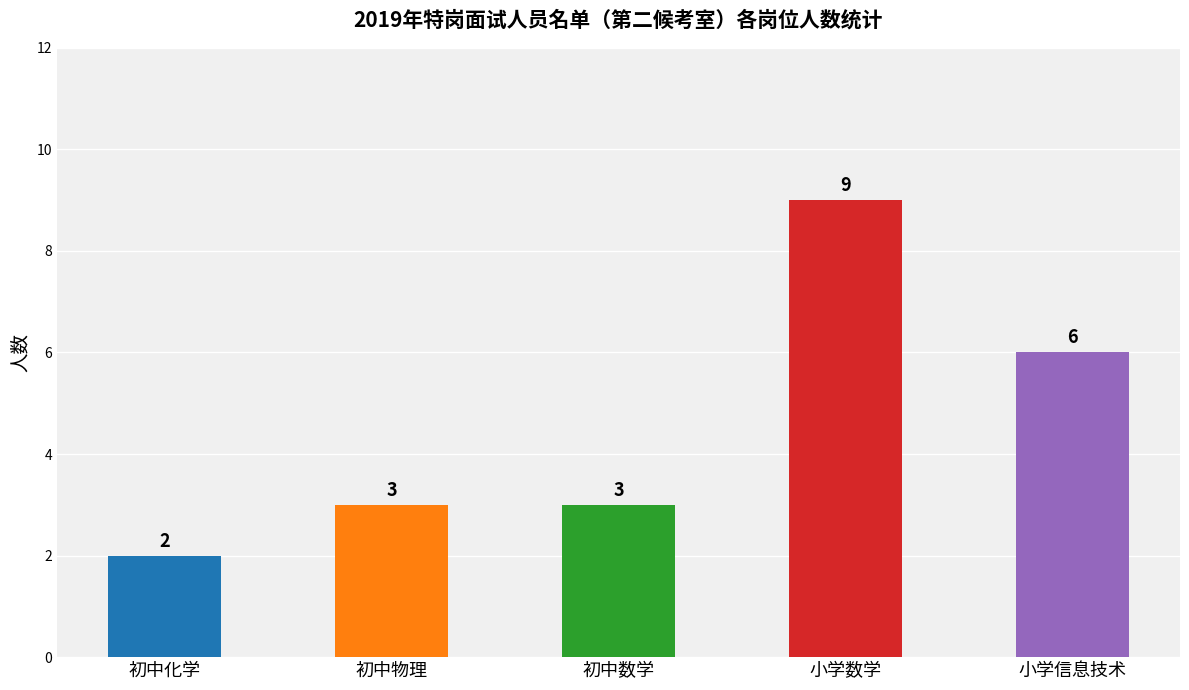

What is the average value?

5